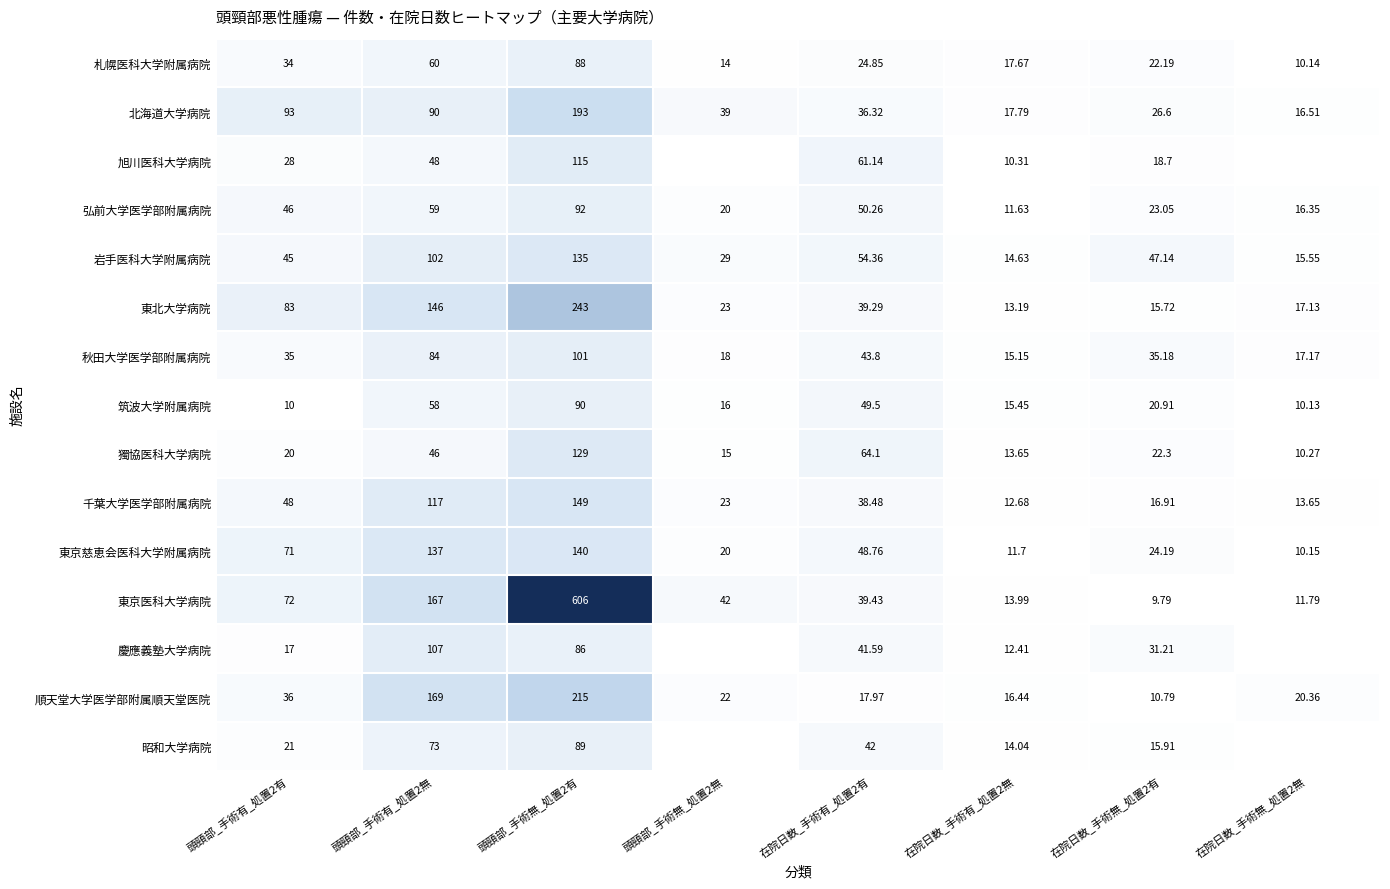

Rank the categories by 東京医科大学病院 value from highest to lowest.

頭頸部_手術無_処置2有, 頭頸部_手術有_処置2無, 頭頸部_手術有_処置2有, 頭頸部_手術無_処置2無, 在院日数_手術有_処置2有, 在院日数_手術有_処置2無, 在院日数_手術無_処置2無, 在院日数_手術無_処置2有